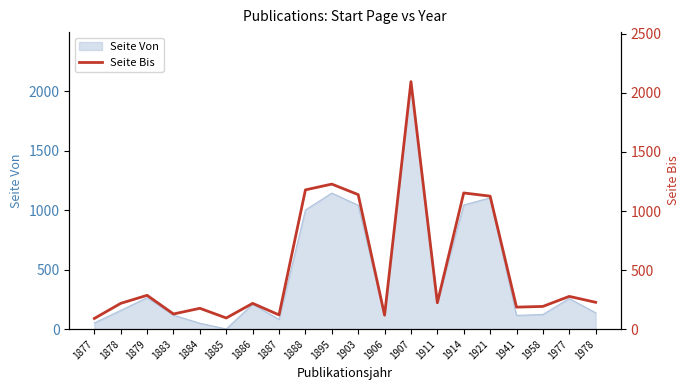

Between 1911 and 1958, which is larger?

1911